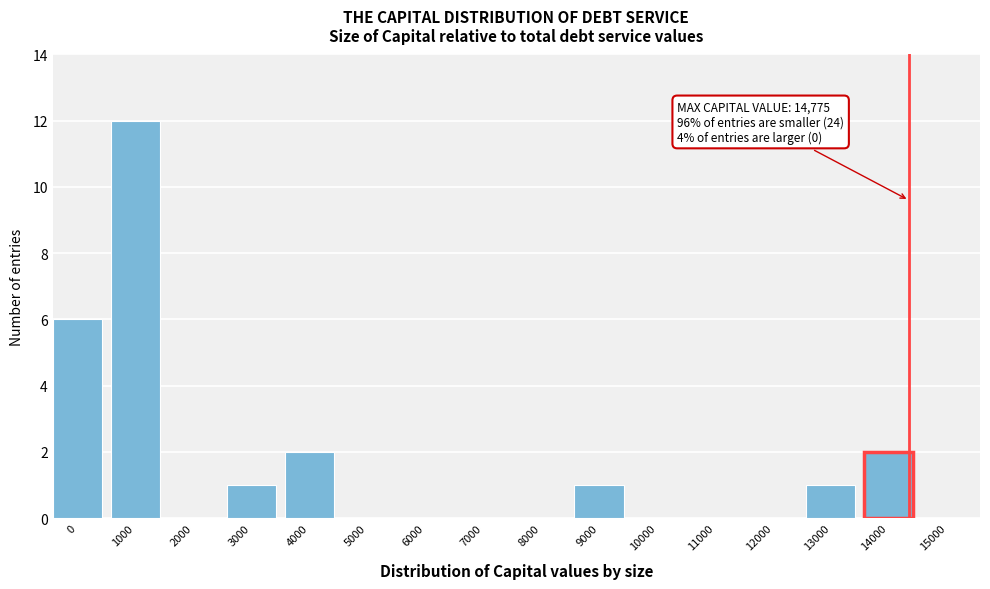

Reading right to left, transcribe all the data shown in this chart.

15000=0	14000=2	13000=1	12000=0	11000=0	10000=0	9000=1	8000=0	7000=0	6000=0	5000=0	4000=2	3000=1	2000=0	1000=12	0=6